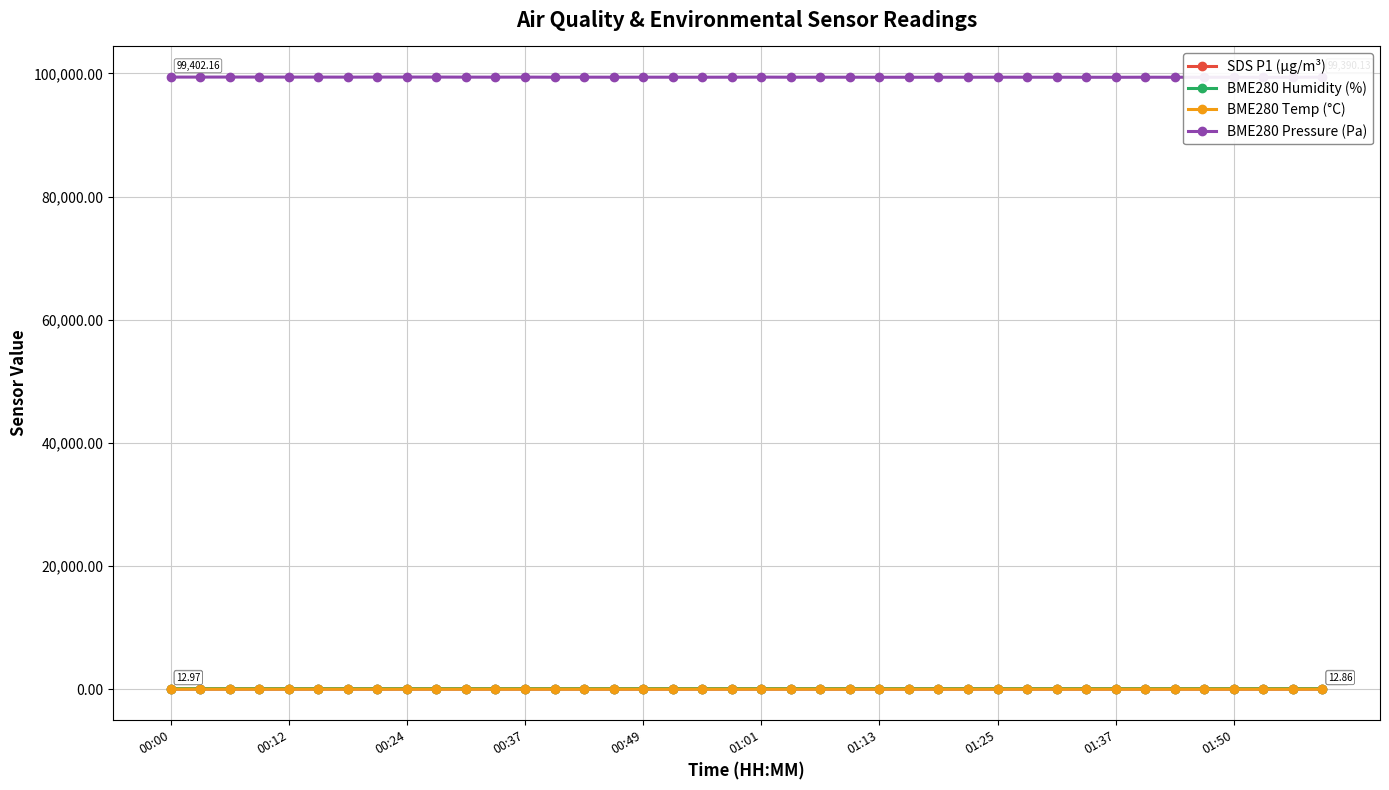

List the labels in order of SDS P1 (µg/m³) value, largest first.

21, 20, 39, 01:13, 14, 10, 34, 00:00, 01:37, 00:24, 12, 01:01, 38, 00:49, 17, 32, 15, 11, 30, 01:50, 35, 29, 13, 16, 00:37, 33, 36, 00:12, 18, 25, 19, 27, 37, 22, 26, 28, 31, 01:25, 23, 24